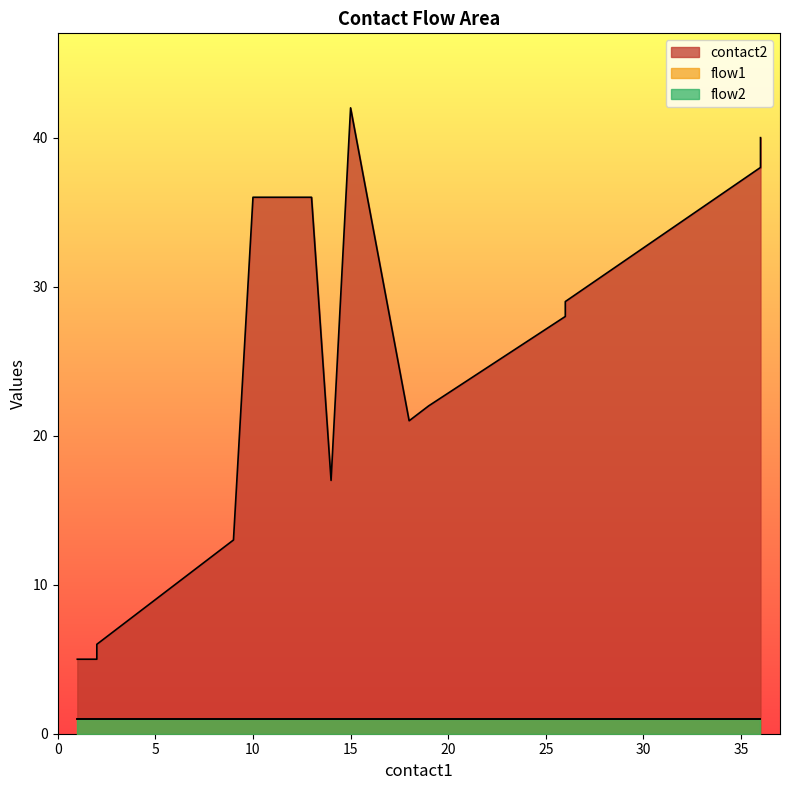

List the series in order of their peak value, lowest first.

flow1, flow2, contact2